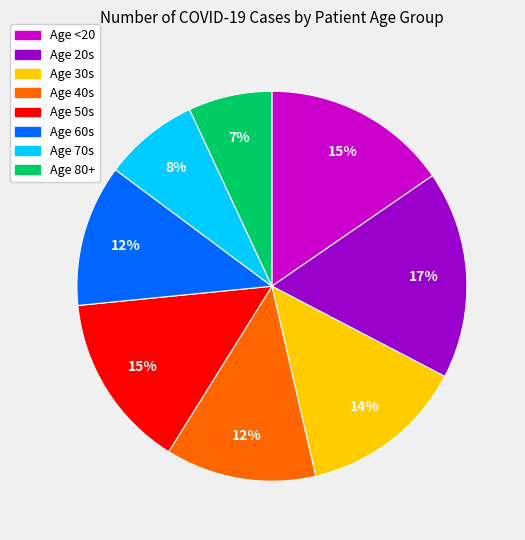

Is there any slice that represents more than half of the pie?

No